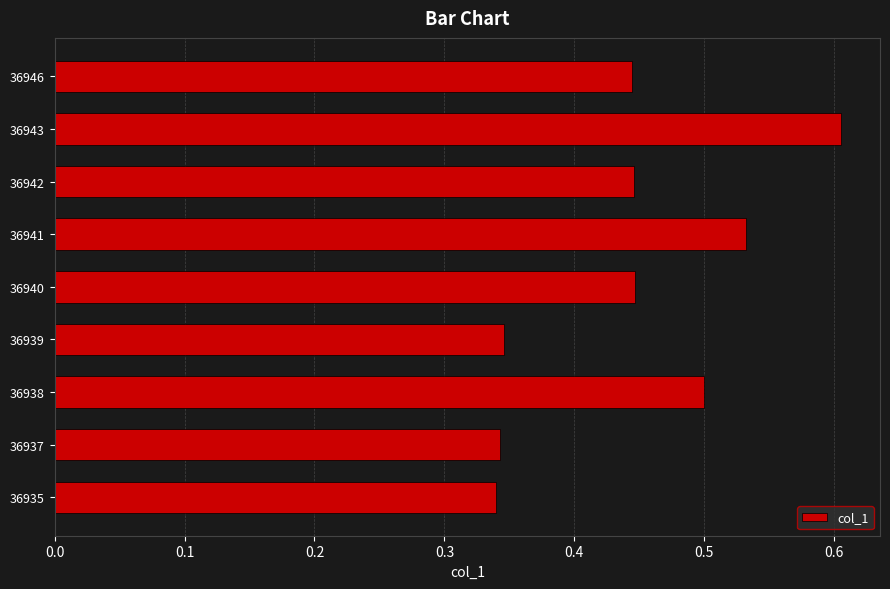

True or false: the data shows 0.6 at 36943.

True